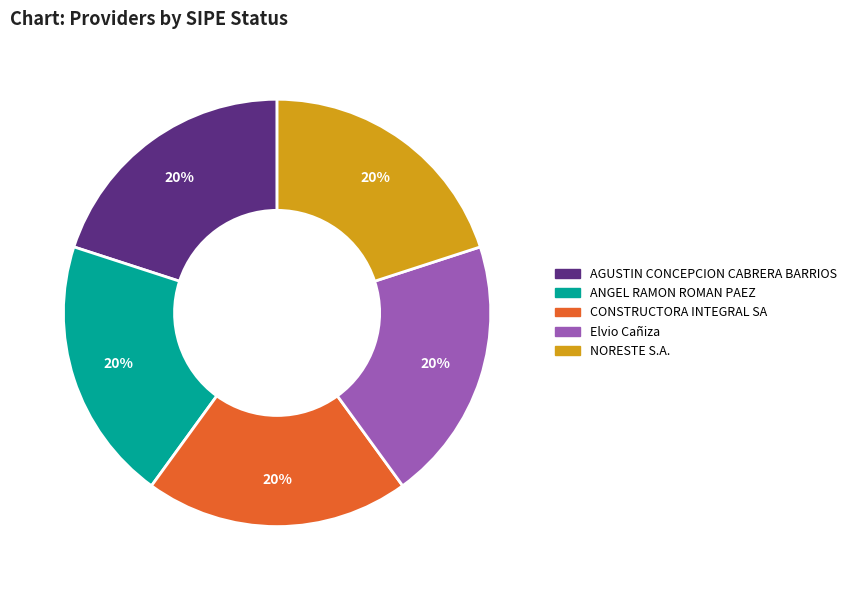

To the nearest percent, what is the average slice percentage?

20%